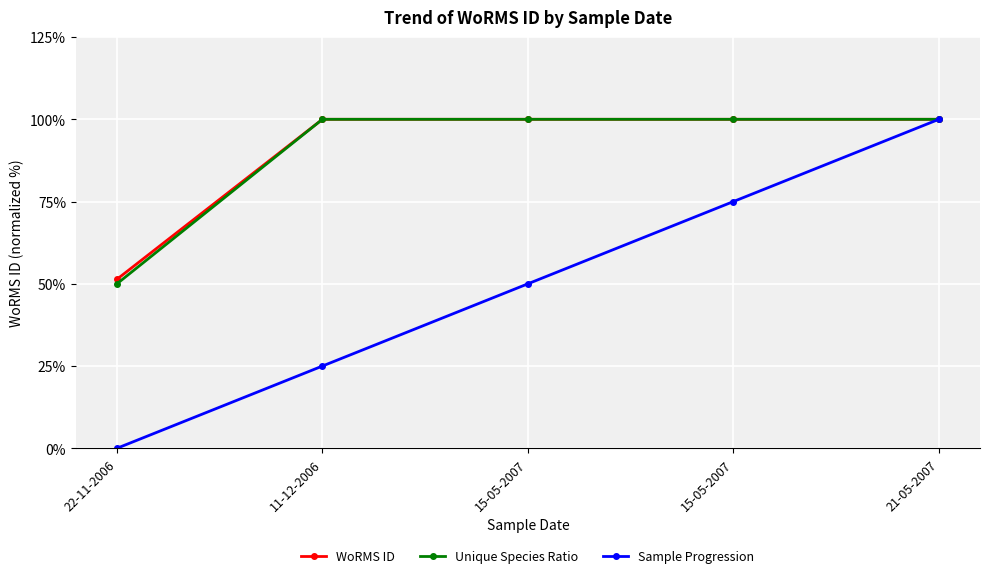

What is the value of the Unique Species Ratio point at the 5th from the left?

100.0